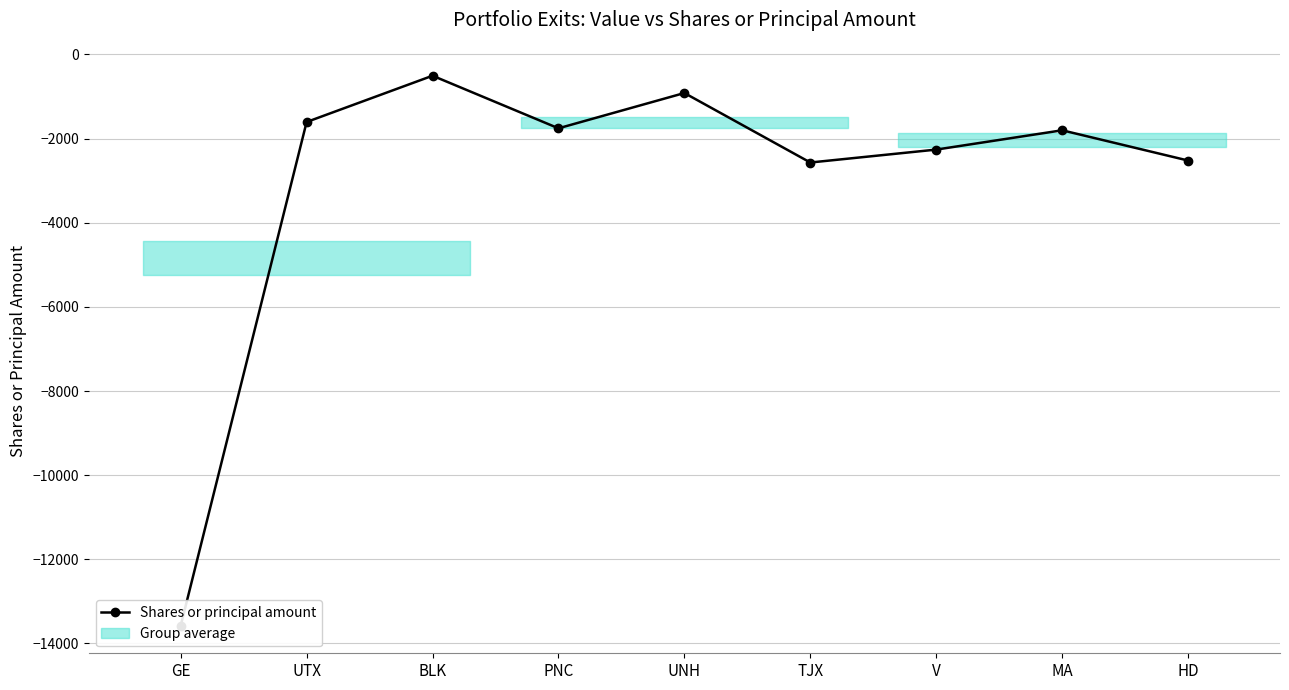

What is the value of the 1st point from the left?

-13580